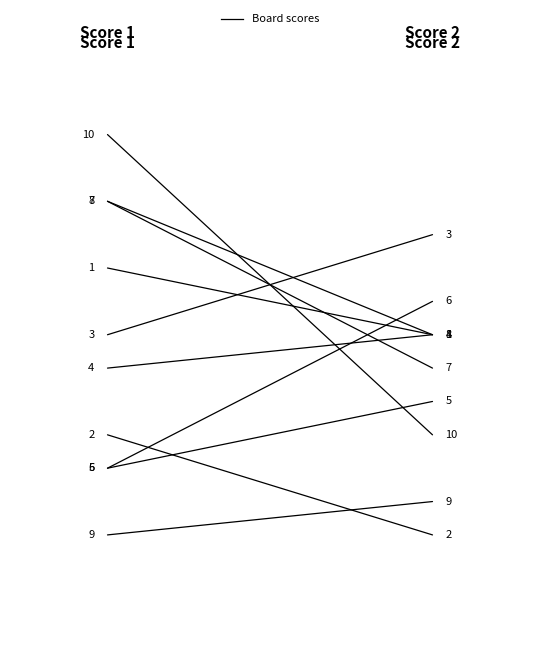

Is this an area chart (filled region under the line)?

No